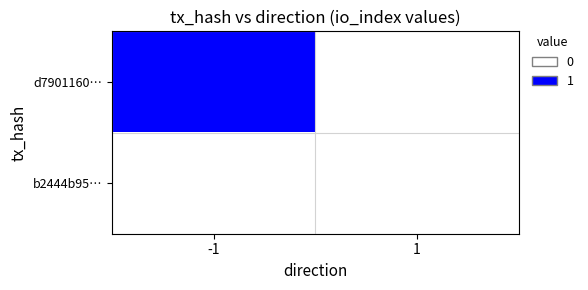

How many series are shown in this chart?

2